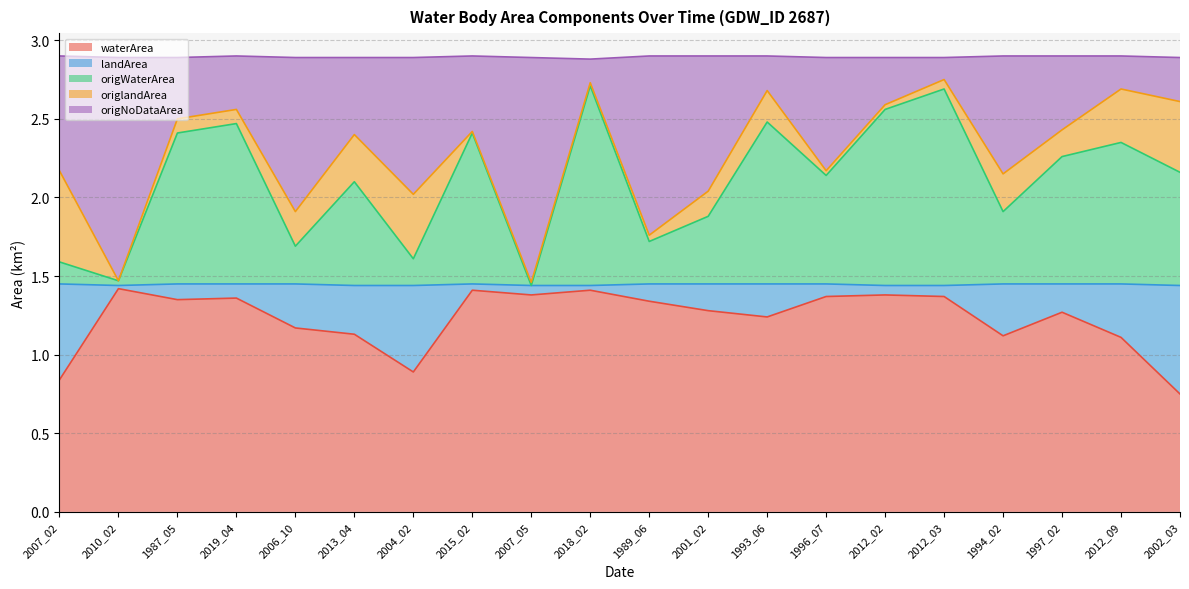

At which label does waterArea reach its minimum?

2002_03